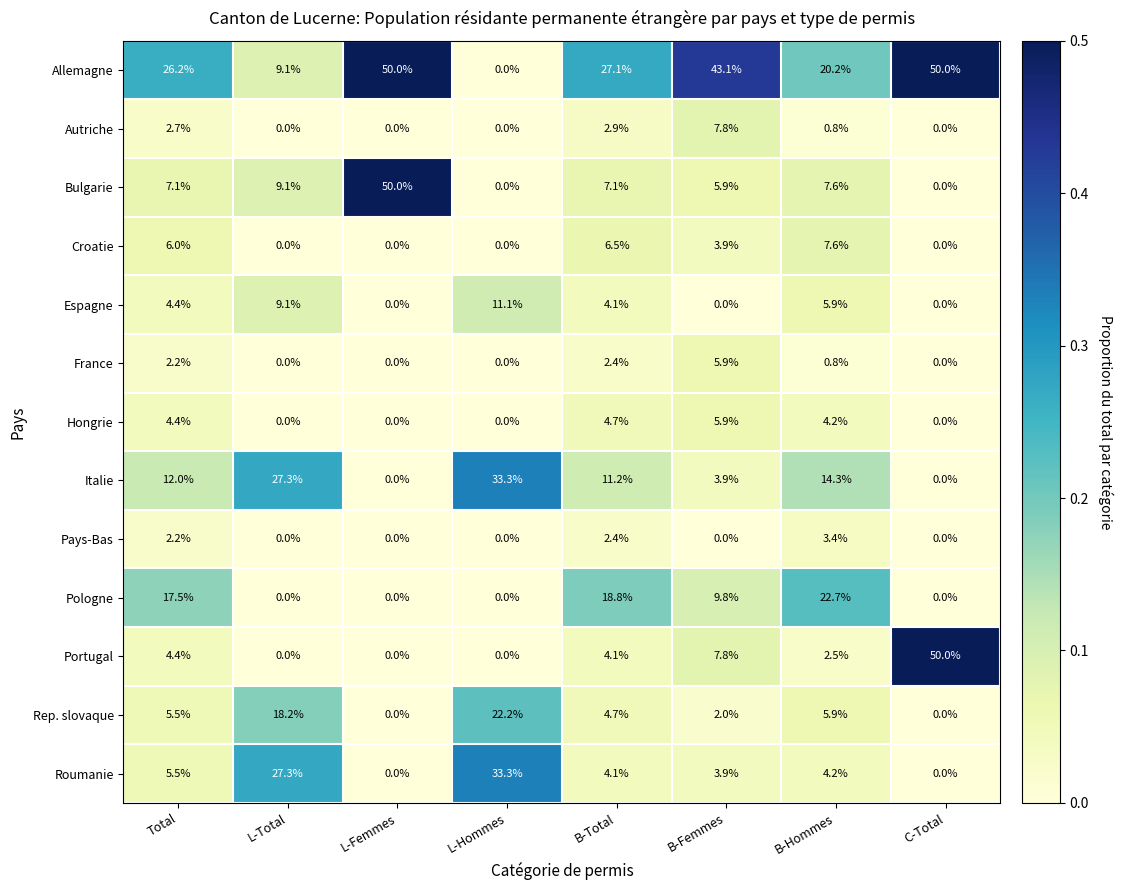

The value of Pologne at L-Total is 7.3. True or false?

False